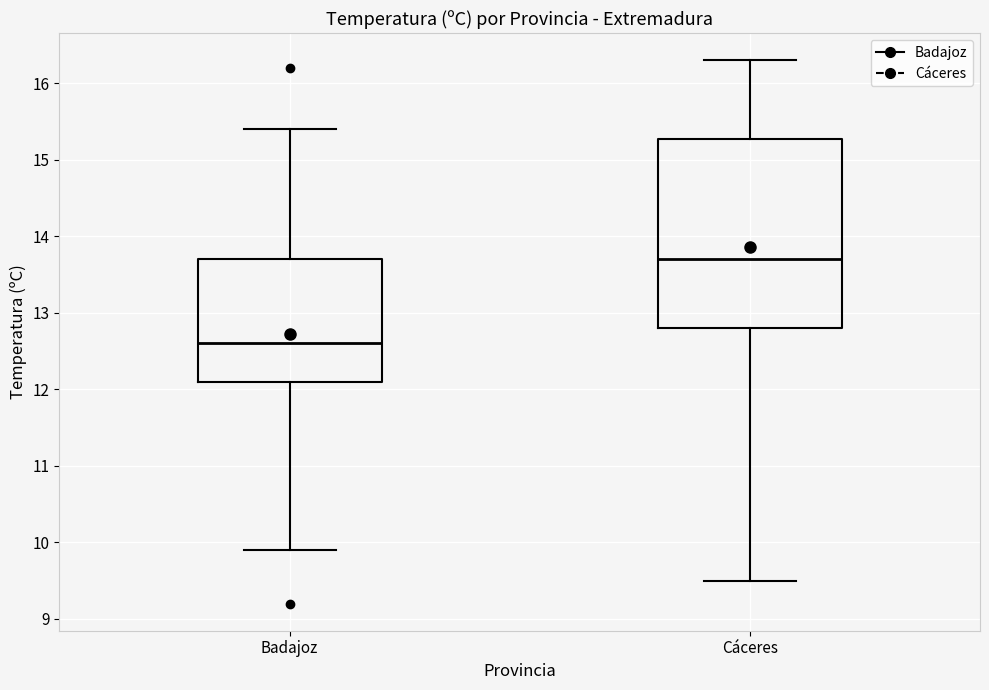

Reading left to right, read every box against the y-axis: the position of its median line, the range the box covers, and the ends of its whiskers. The values are not printed on the chart, so give them approximately, as read against the axis.

Badajoz: median 12.6, box 12.1 to 13.7, whiskers 9.9 to 15.4
Cáceres: median 13.7, box 12.8 to 15.3, whiskers 9.5 to 16.3